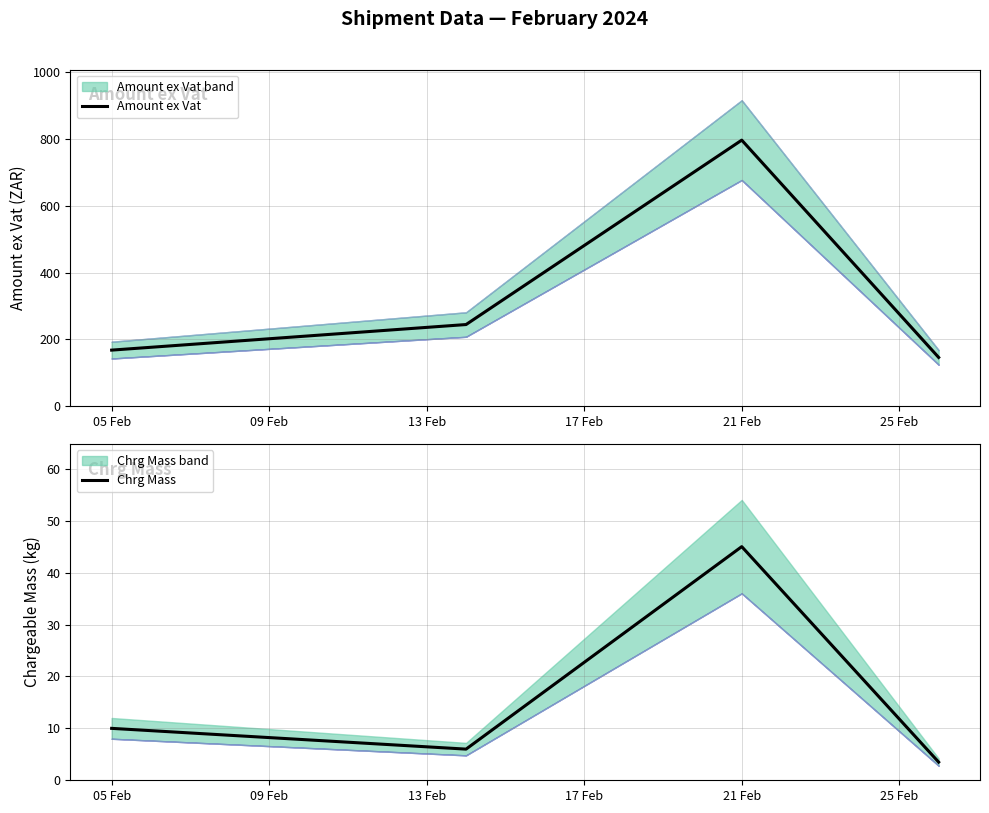

True or false: Chrg Mass has more than 0 interior local peaks.

True